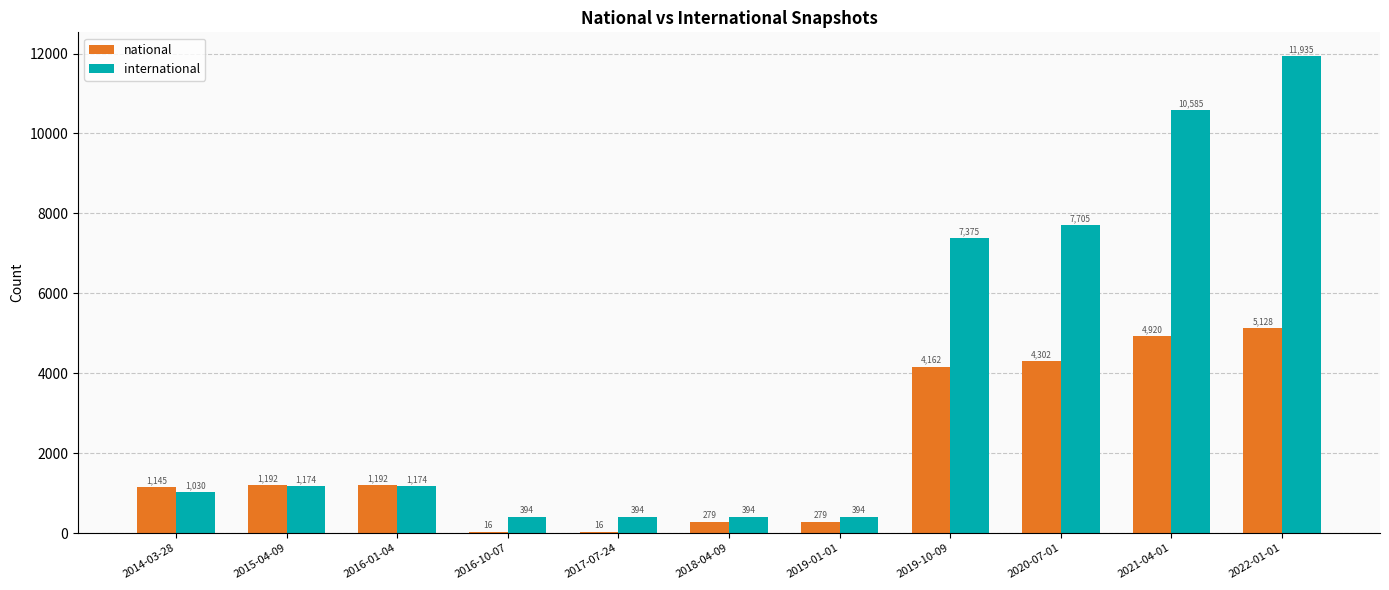

Which series changed the most between 2019-10-09 and 2021-04-01?

international